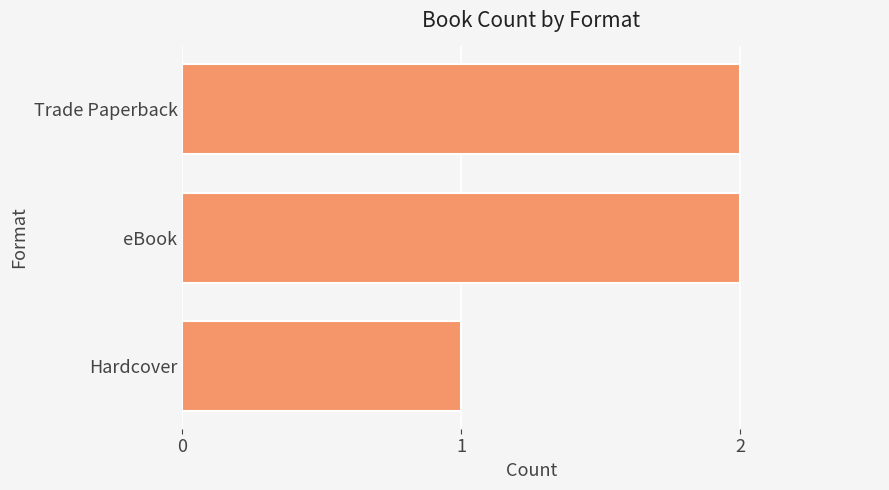

What is the sum of all values?

5